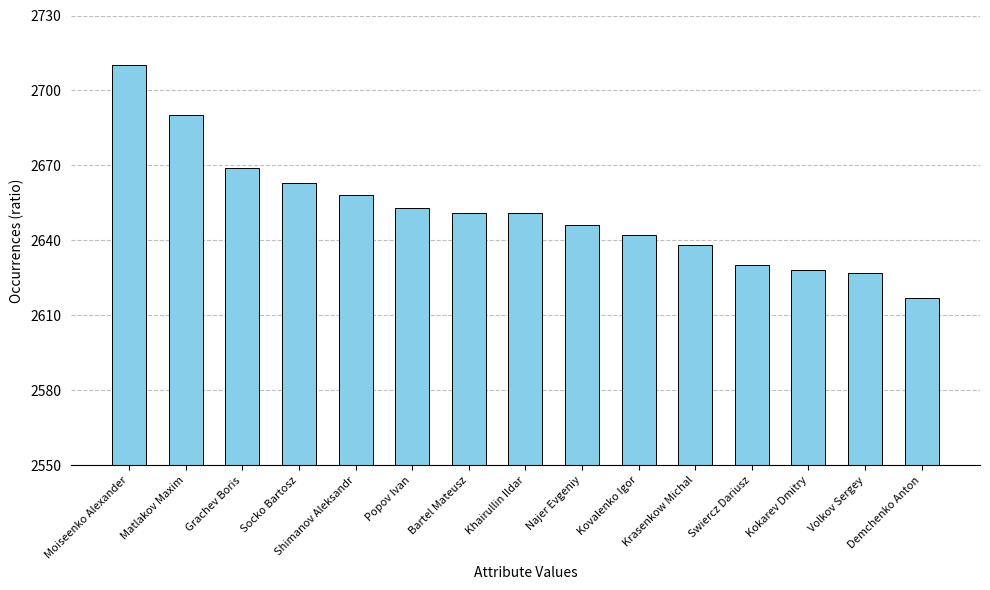

What is the ratio of the value at Najer Evgeniy to the value at Moiseenko Alexander?

1.0